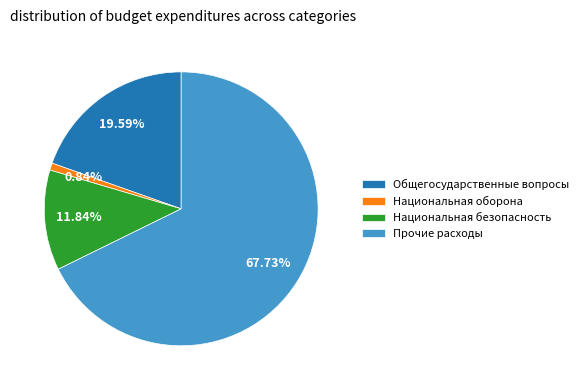

Which has a higher value, Общегосударственные вопросы or Национальная безопасность?

Общегосударственные вопросы